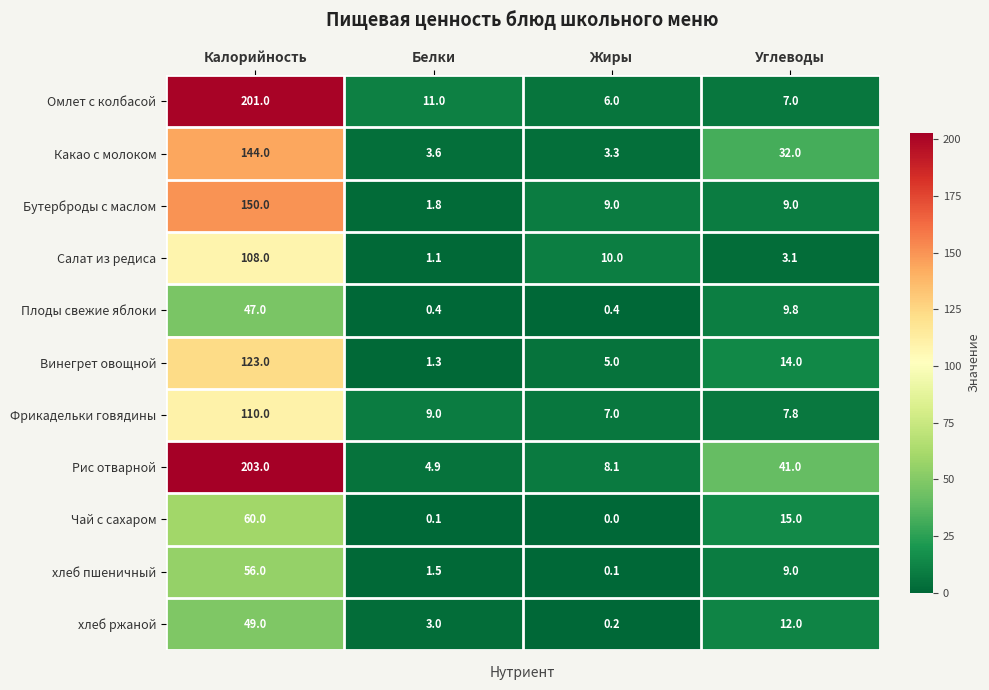

What is the total value across all series at Жиры?

49.1